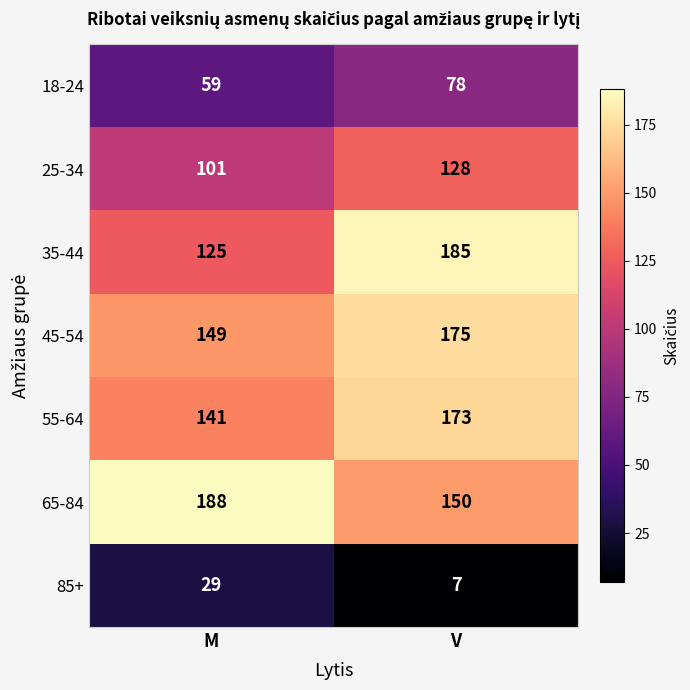

Is it true that 25-34 equals 154 at M?

False